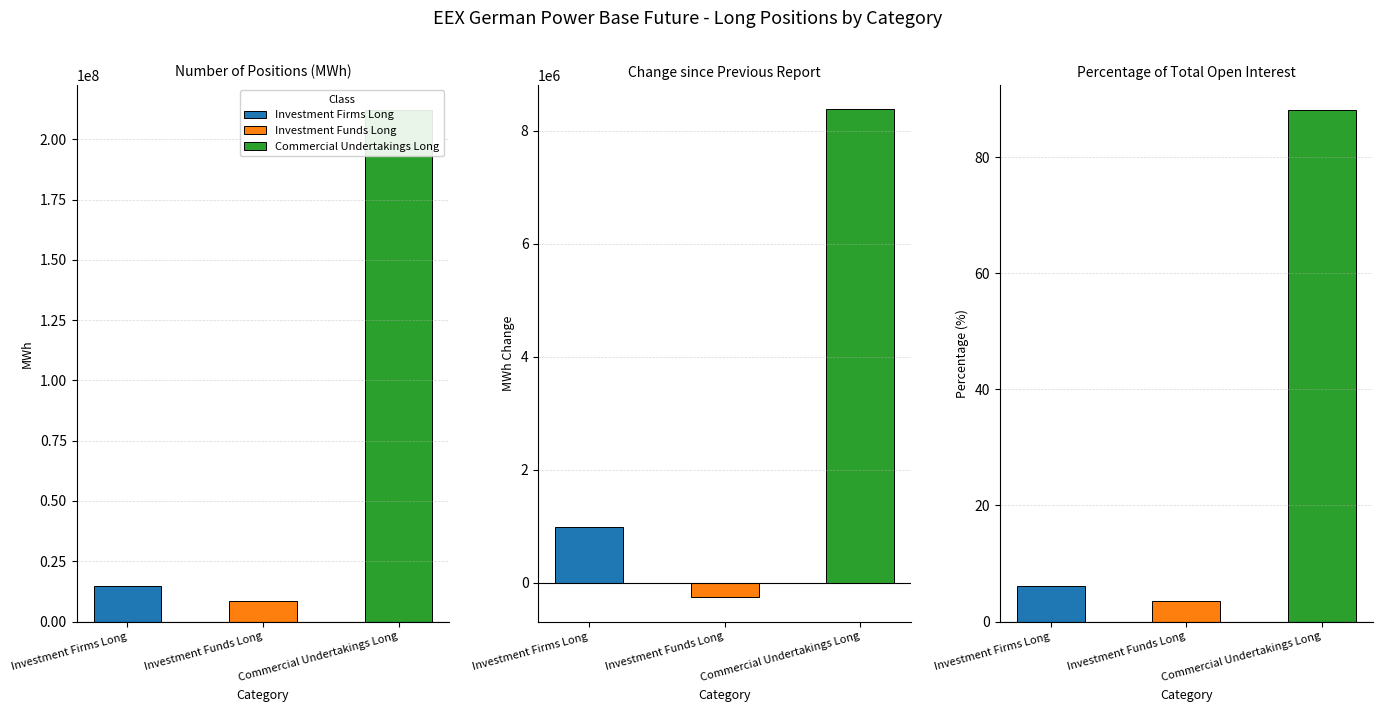

What is the smallest value displayed?

-251655.8